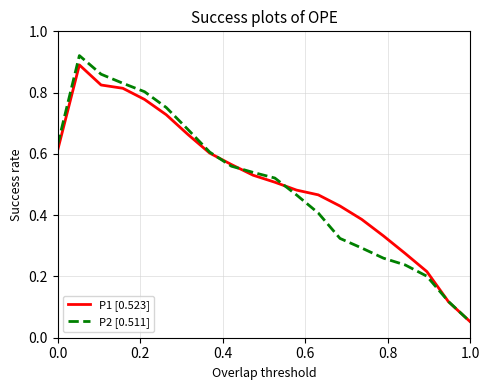

Which series has the widest spread of values?

P2 [0.511]